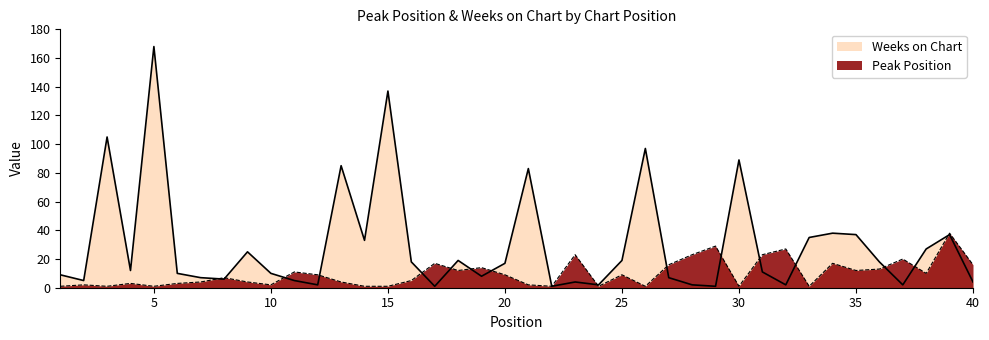

Which series has the largest range (max minus min)?

Weeks on Chart